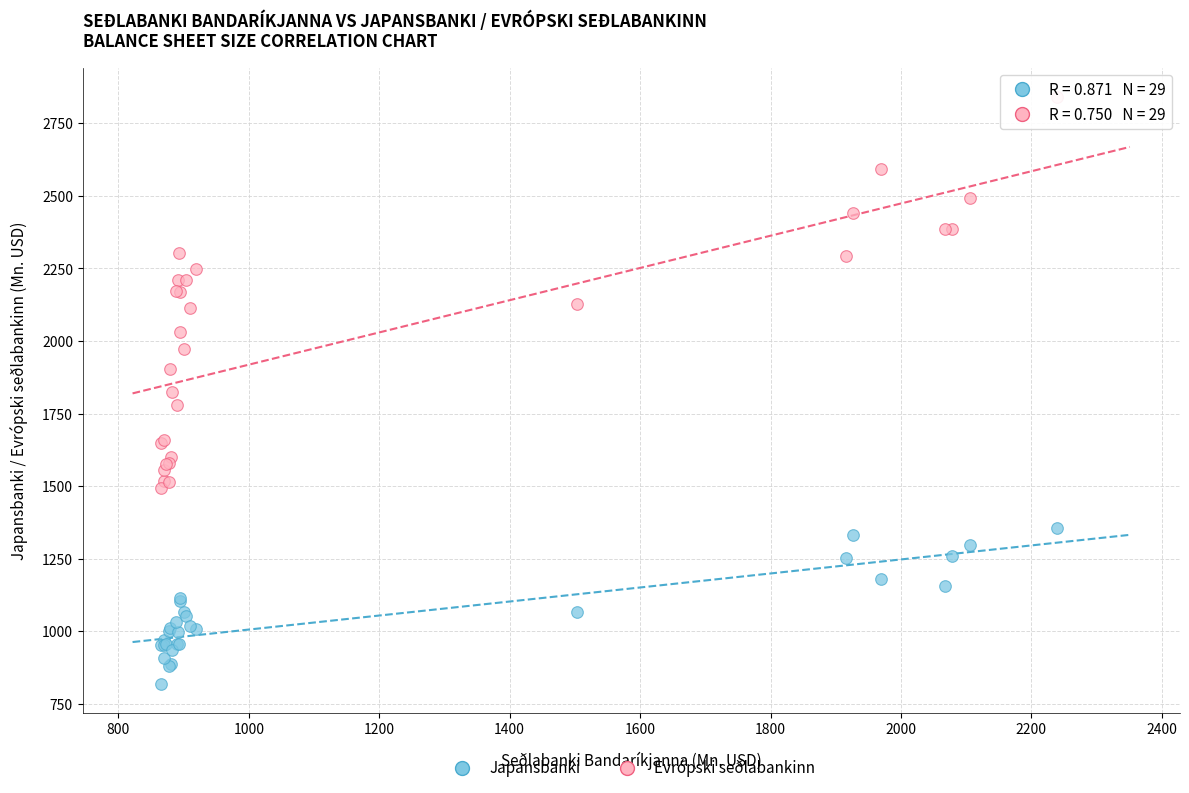

Which series contains the highest Y value?

Evrópski seðlabankinn